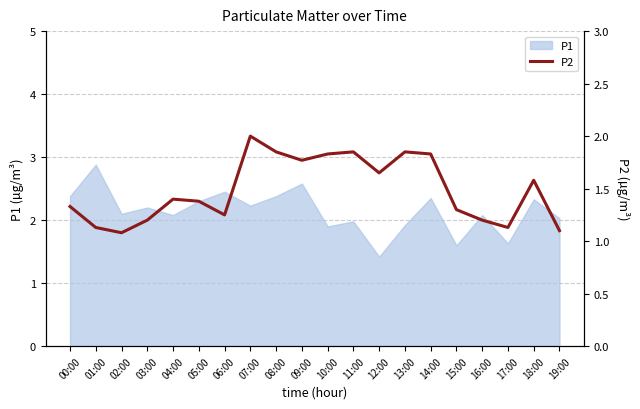

At which label is the value closest to 1?

02:00